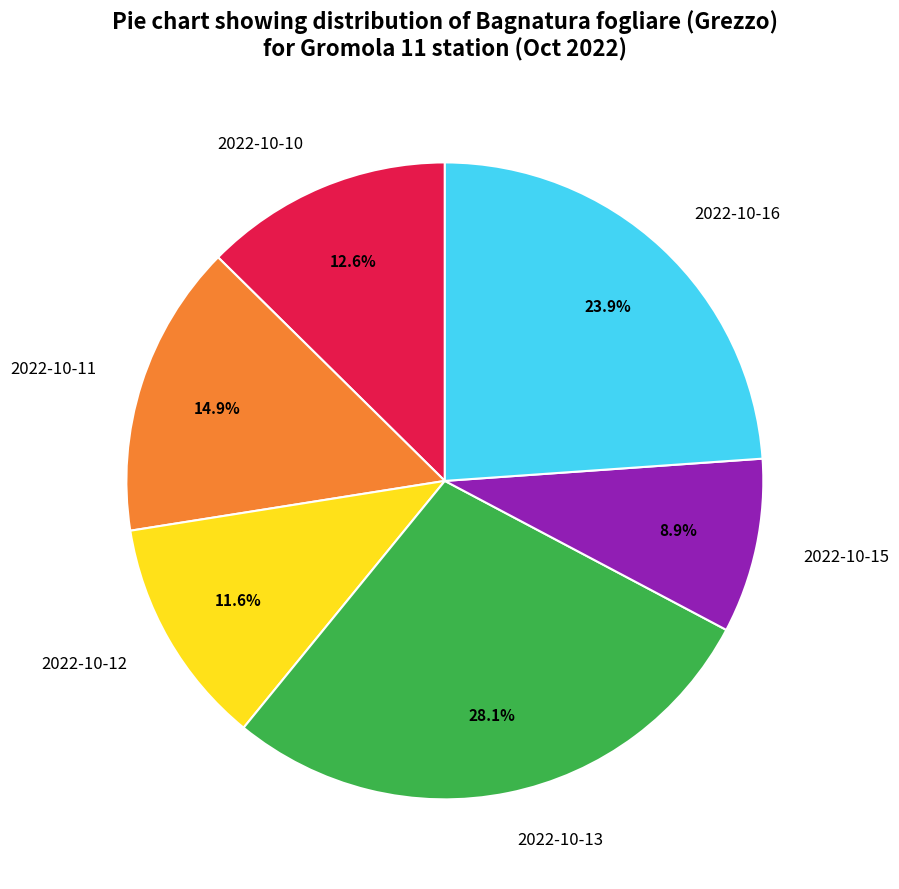

To the nearest percent, what portion does 2022-10-12 represent?

12%